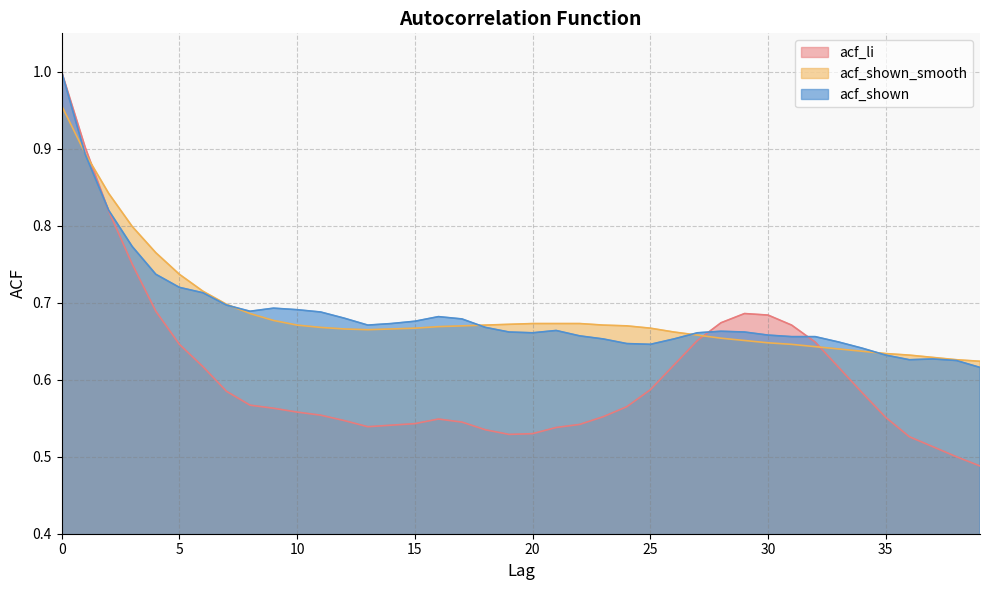

At which label is acf_shown closest to 0?

39